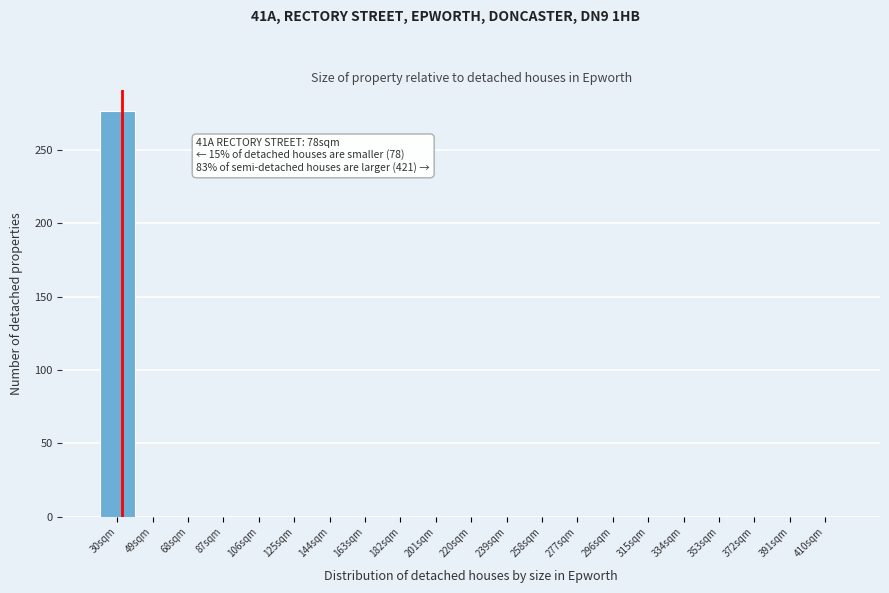

Reading left to right, transcribe all the data shown in this chart.

30sqm=277	49sqm=0	68sqm=0	87sqm=0	106sqm=0	125sqm=0	144sqm=0	163sqm=0	182sqm=0	201sqm=0	220sqm=0	239sqm=0	258sqm=0	277sqm=0	296sqm=0	315sqm=0	334sqm=0	353sqm=0	372sqm=0	391sqm=0	410sqm=0